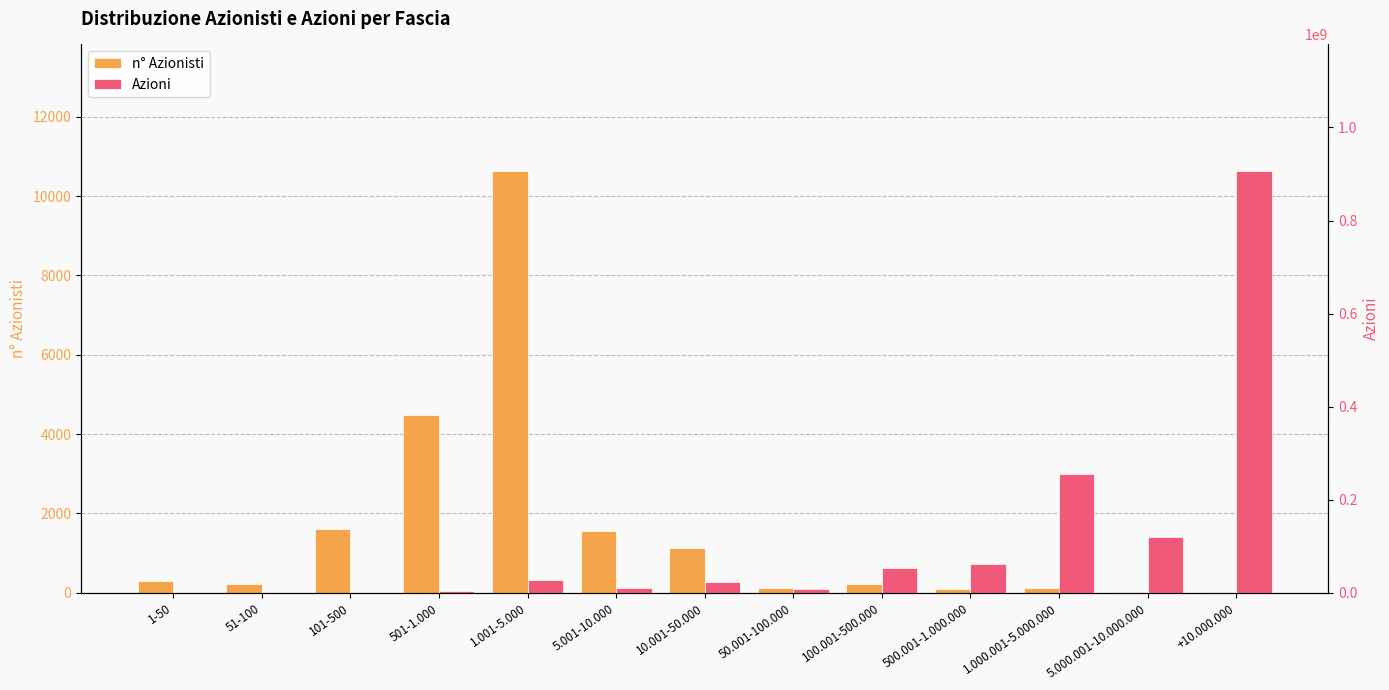

What are all the series names shown in the legend?

n° Azionisti, Azioni